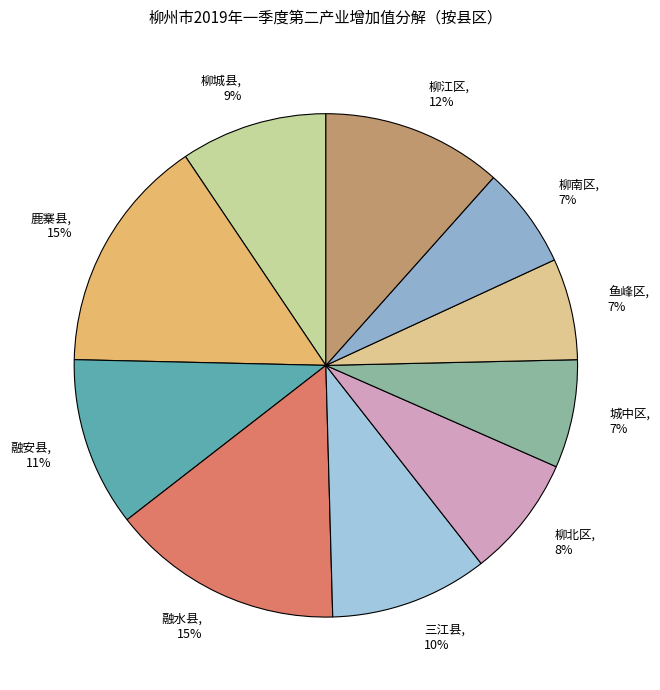

Is the sum of 柳城县 and 城中区 greater than half?

No